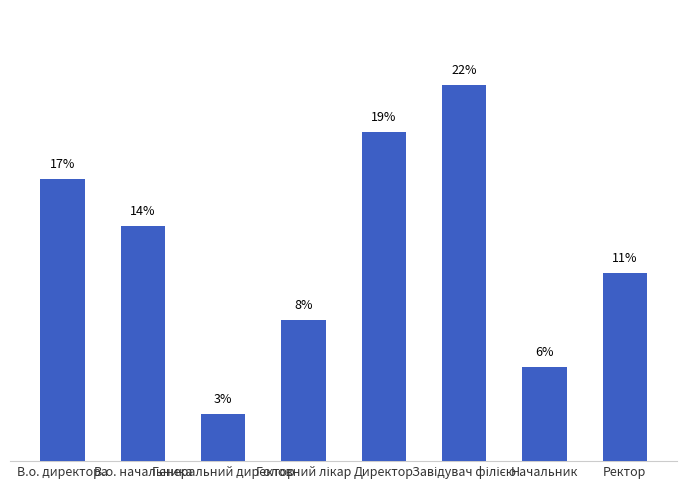

Does the chart contain any negative values?

No